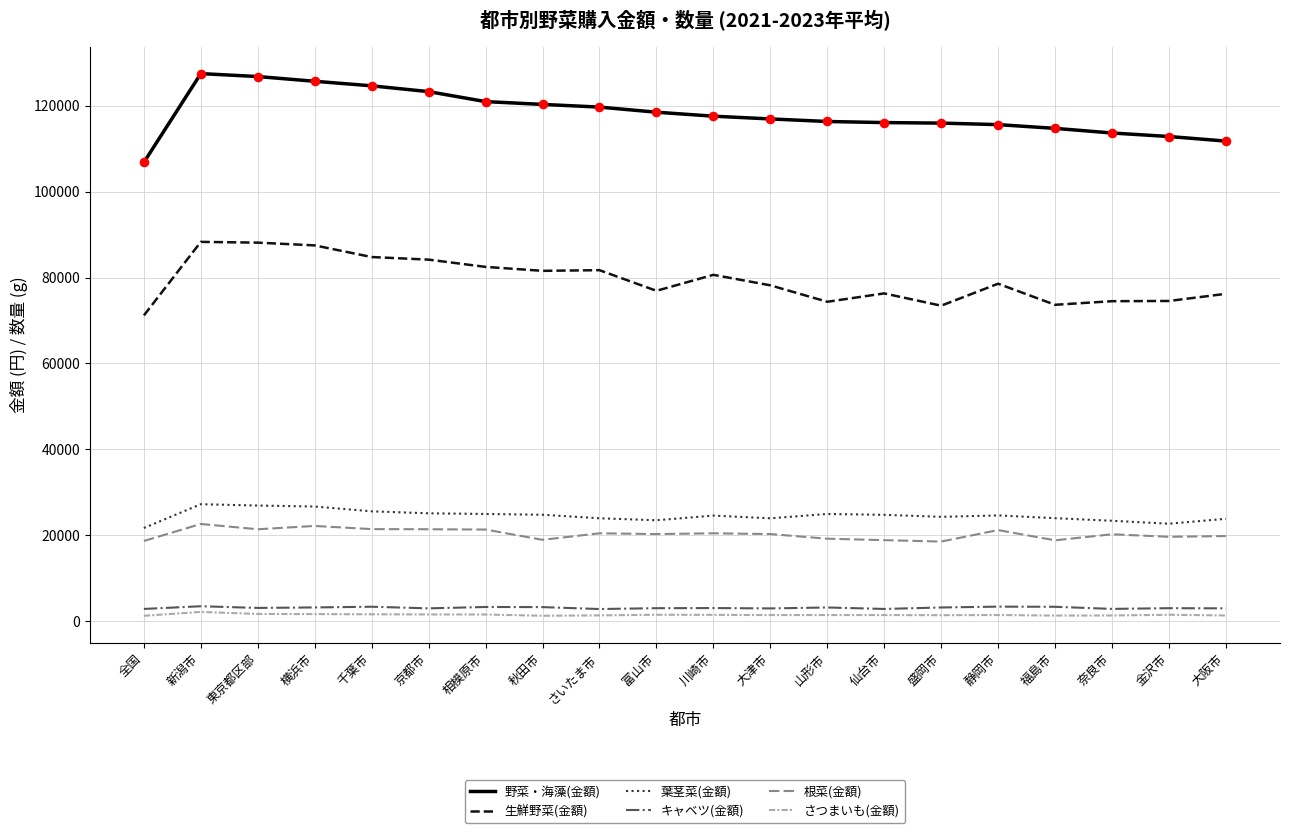

Which series changed the most between 千葉市 and 福島市?

生鮮野菜(金額)